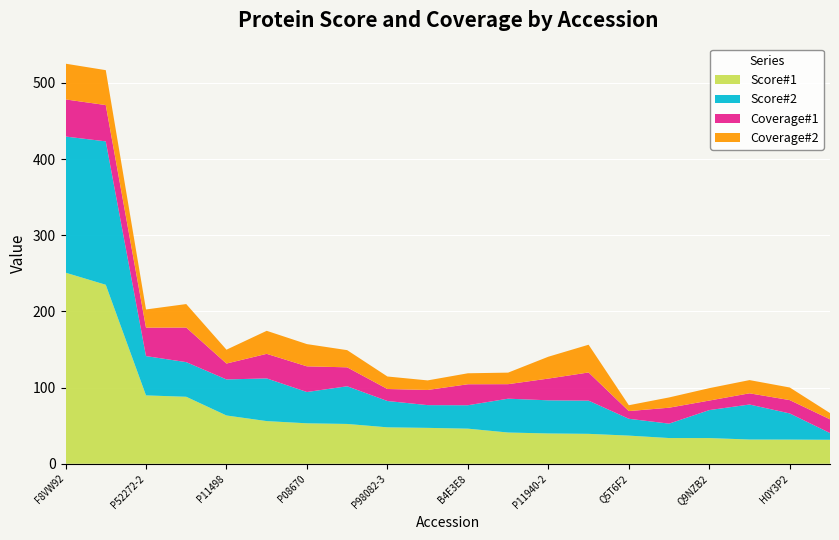

Reading right to left, transcribe all the data shown in this chart.

Score#1: B5BU72=31.5	H0Y3P2=31.8	P55060-3=31.8	Q9NZB2=33.7	B4DZF1=33.8	Q5T6F2=37.0	P04083=39.3	P11940-2=39.8	Q9UMX0-2=41.0	B4E3E8=46.1	Q9BUJ2-2=47.1	P98082-3=47.8	F5H365=52.3	P08670=53.1	Q5IST7=56.0	P11498=63.4	E9PDK5=88.0	P52272-2=89.8	P68371=235.0	F8VW92=250.9
Score#2: B5BU72=8.8	H0Y3P2=34.3	P55060-3=46.0	Q9NZB2=36.7	B4DZF1=18.9	Q5T6F2=22.1	P04083=43.6	P11940-2=43.5	Q9UMX0-2=44.4	B4E3E8=30.7	Q9BUJ2-2=29.9	P98082-3=34.6	F5H365=49.5	P08670=41.1	Q5IST7=56.0	P11498=47.3	E9PDK5=45.5	P52272-2=51.6	P68371=188.2	F8VW92=178.7
Coverage#1: B5BU72=18.0	H0Y3P2=17.5	P55060-3=14.7	Q9NZB2=12.5	B4DZF1=20.9	Q5T6F2=10.1	P04083=37.0	P11940-2=28.5	Q9UMX0-2=19.1	B4E3E8=27.6	Q9BUJ2-2=19.9	P98082-3=15.8	F5H365=24.9	P08670=33.7	Q5IST7=32.2	P11498=20.9	E9PDK5=45.4	P52272-2=37.3	P68371=47.6	F8VW92=48.7
Coverage#2: B5BU72=8.2	H0Y3P2=16.6	P55060-3=17.4	Q9NZB2=16.3	B4DZF1=13.5	Q5T6F2=7.7	P04083=36.4	P11940-2=28.7	Q9UMX0-2=15.2	B4E3E8=14.4	Q9BUJ2-2=12.6	P98082-3=16.4	F5H365=22.6	P08670=29.2	Q5IST7=30.2	P11498=18.2	E9PDK5=30.8	P52272-2=23.9	P68371=45.8	F8VW92=46.9